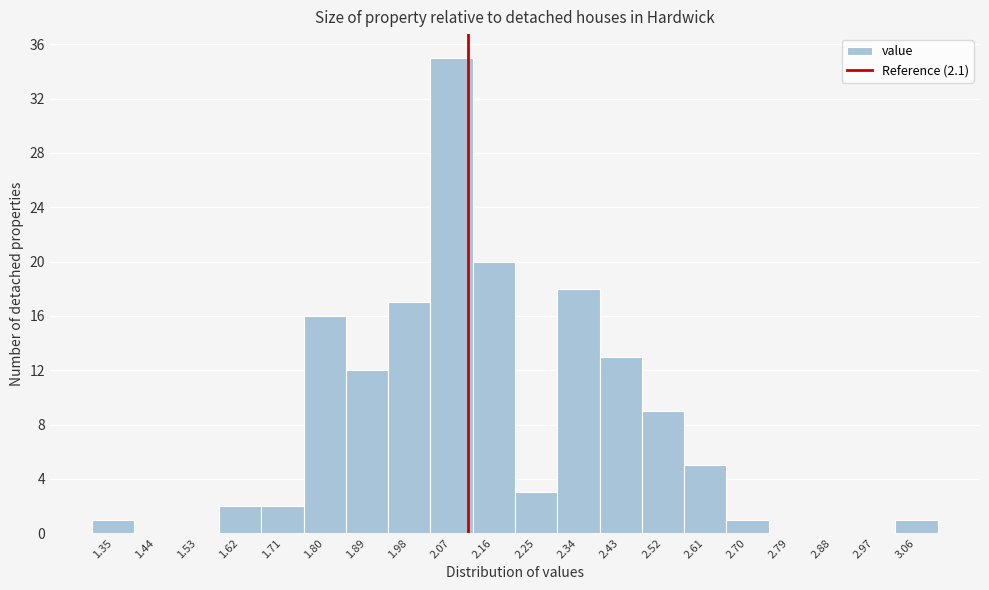

Reading left to right, transcribe this chart: for each bar, give the range it covers on the x-axis and its height. The values are not printed on the chart, so give them approximately, as read against the axis.

1.30 to 1.39: 1
1.39 to 1.48: 0
1.48 to 1.57: 0
1.57 to 1.66: 2
1.66 to 1.75: 2
1.75 to 1.84: 16
1.84 to 1.93: 12
1.93 to 2.02: 17
2.02 to 2.11: 35
2.11 to 2.20: 20
2.20 to 2.29: 3
2.29 to 2.38: 18
2.38 to 2.47: 13
2.47 to 2.56: 9
2.56 to 2.65: 5
2.65 to 2.74: 1
2.74 to 2.83: 0
2.83 to 2.92: 0
2.92 to 3.01: 0
3.01 to 3.10: 1